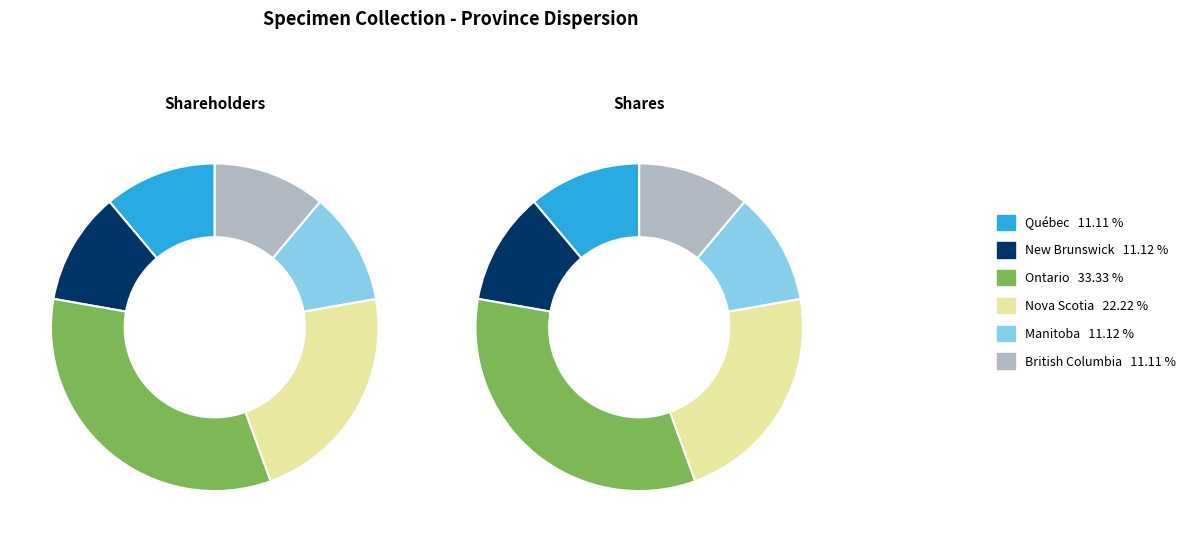

Which series has the widest spread of values?

Shareholders